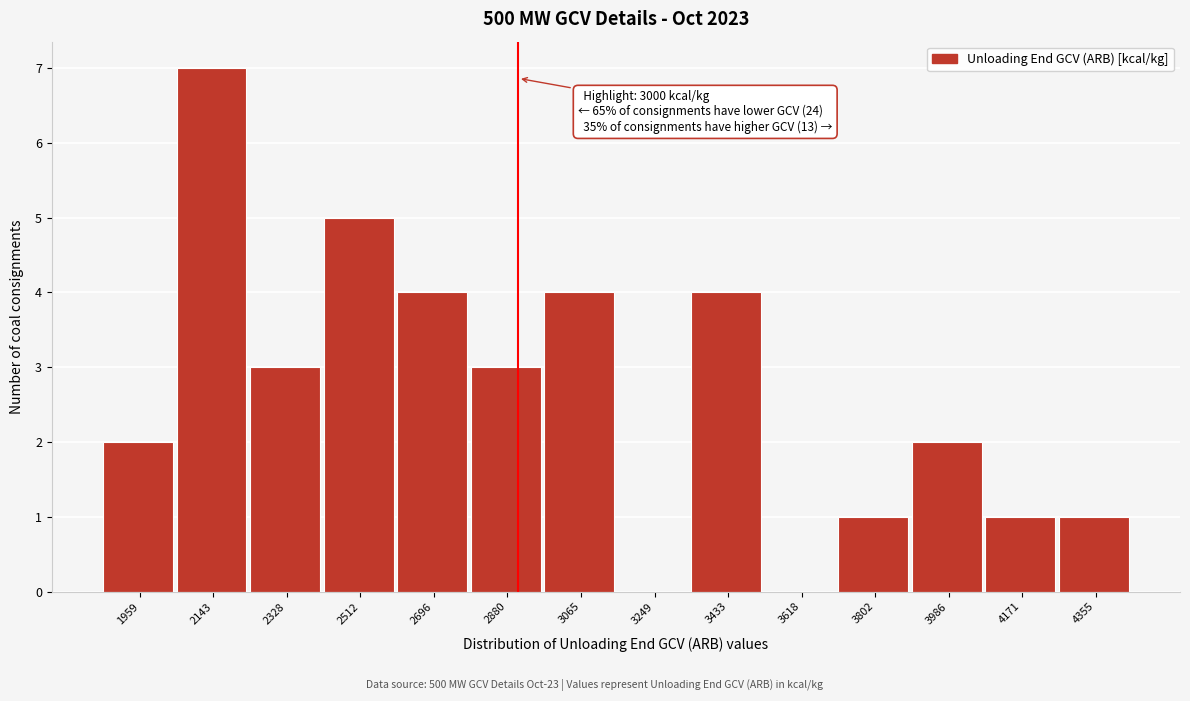

Reading right to left, what are all the values shown in this chart?

4355=1	4171=1	3986=2	3802=1	3618=0	3433=4	3249=0	3065=4	2880=3	2696=4	2512=5	2328=3	2143=7	1959=2